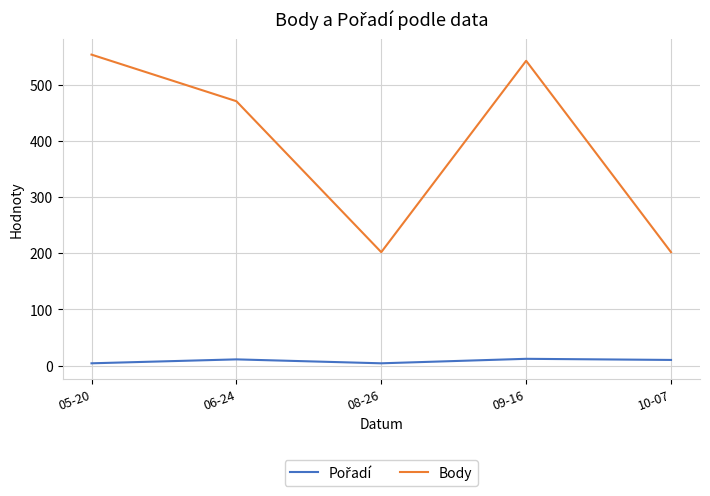

Which series has the largest total across all categories?

Body